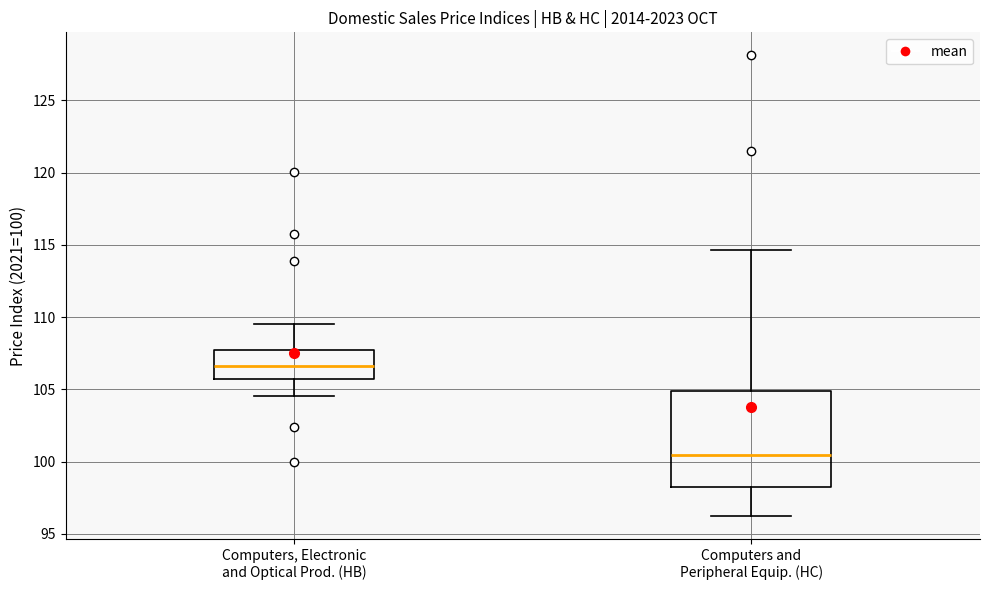

Where is the upper edge of the box for Computers and Peripheral Equip. (HC) on the y-axis? The values are not printed on the chart, so give them approximately, as read against the axis.

105.0